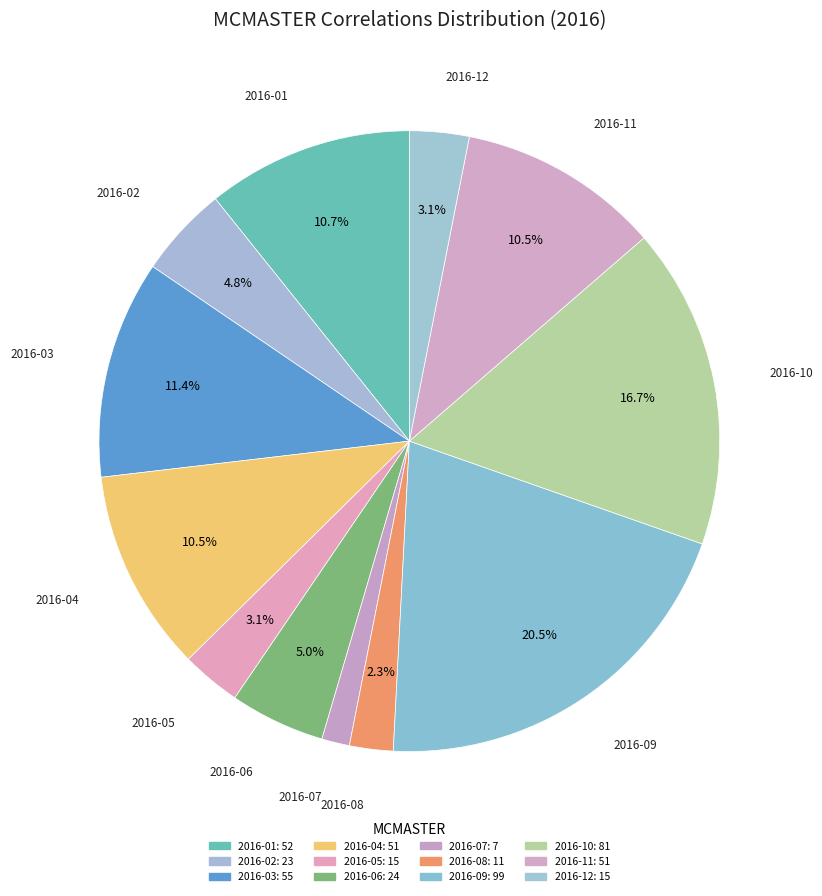

What is the total percentage of 2016-08 and 2016-12?

5.4%